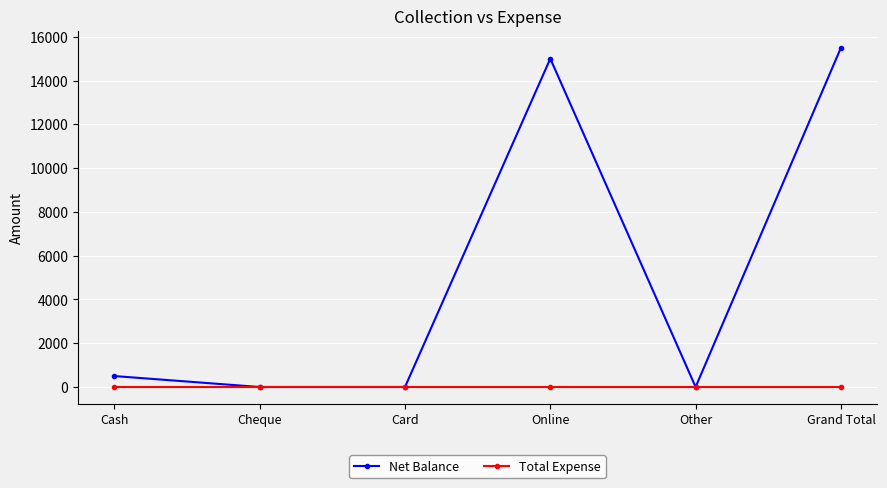

The Net Balance series shows 23575 at Grand Total. True or false?

False